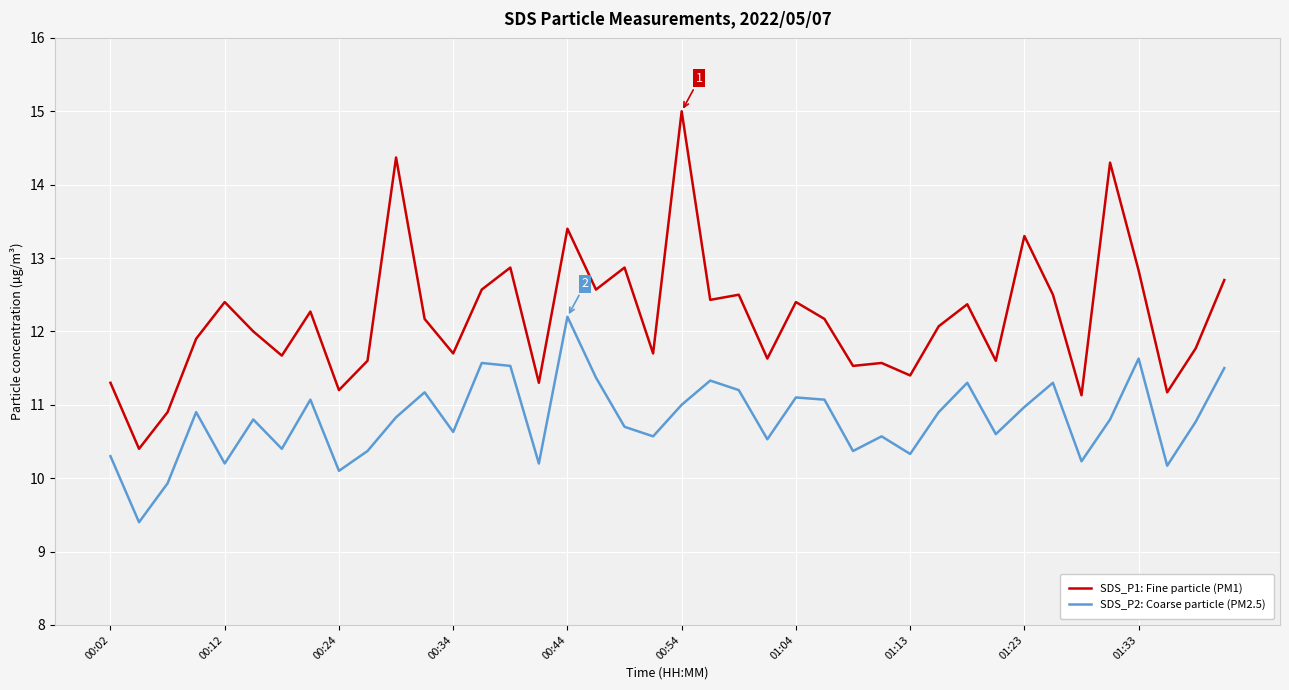

Which series has the largest range (max minus min)?

SDS_P1: Fine particle (PM1)